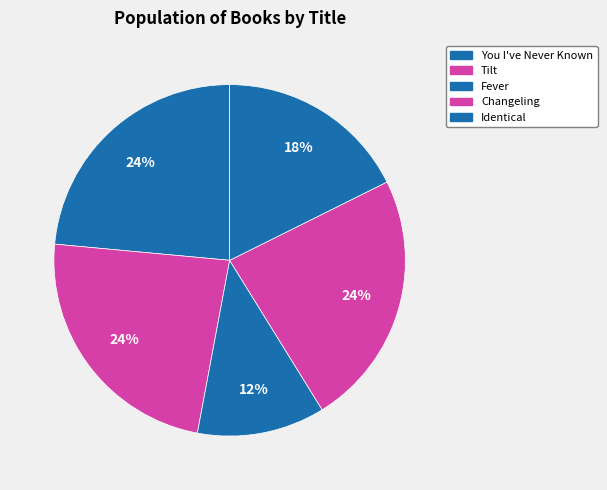

Is there any slice that represents more than half of the pie?

No